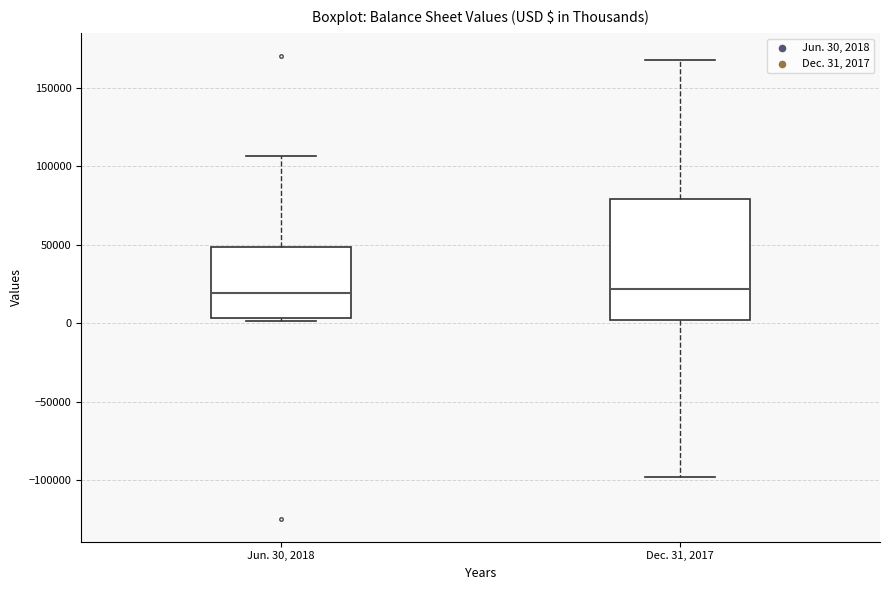

Reading left to right, transcribe this box plot: for each box, give where its median line is, the range the box spans, and where its two whiskers end, as read against the y-axis. The values are not printed on the chart, so give them approximately, as read against the axis.

Jun. 30, 2018: median 20000, box 5000 to 50000, whiskers 0 to 105000
Dec. 31, 2017: median 20000, box 0 to 80000, whiskers -100000 to 170000